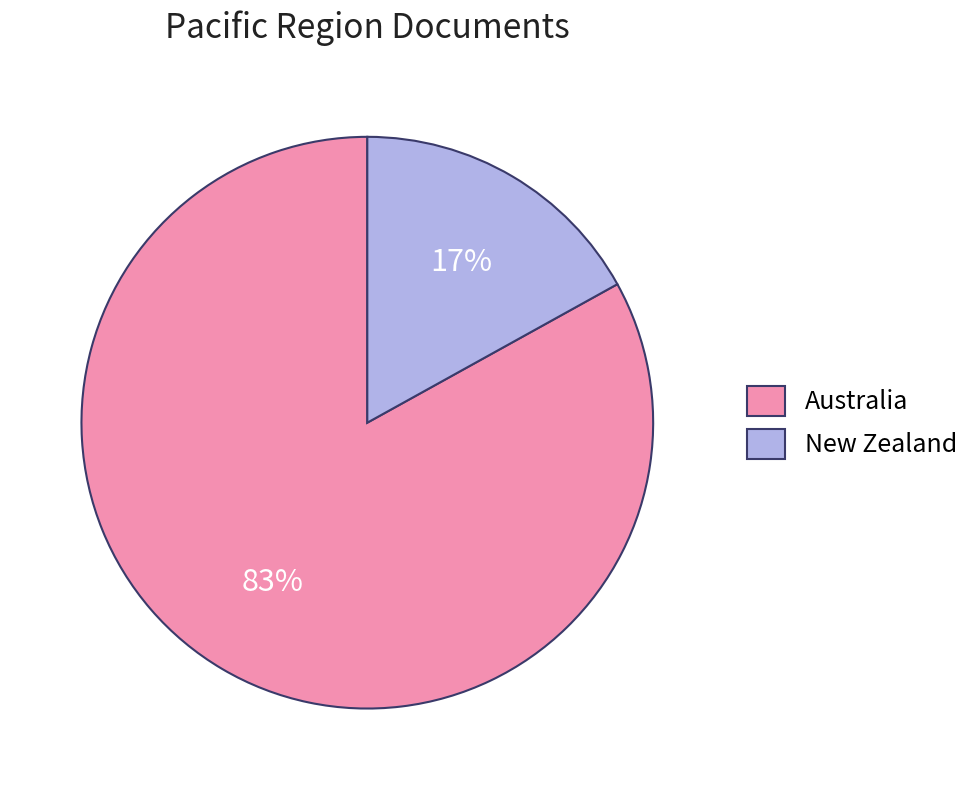

What percentage is the New Zealand slice, to the nearest percent?

17%